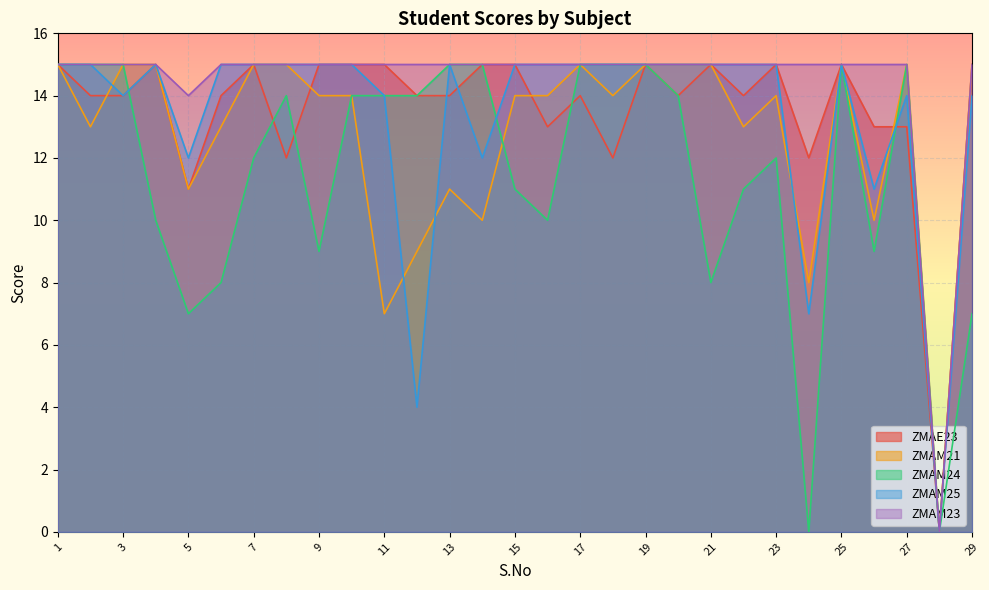

How many data points in ZMAM21 are less than 14?

11